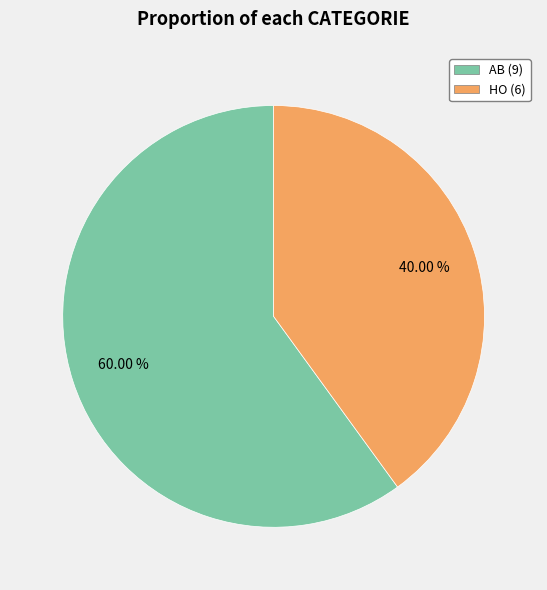

To the nearest percent, what portion does HO represent?

40%